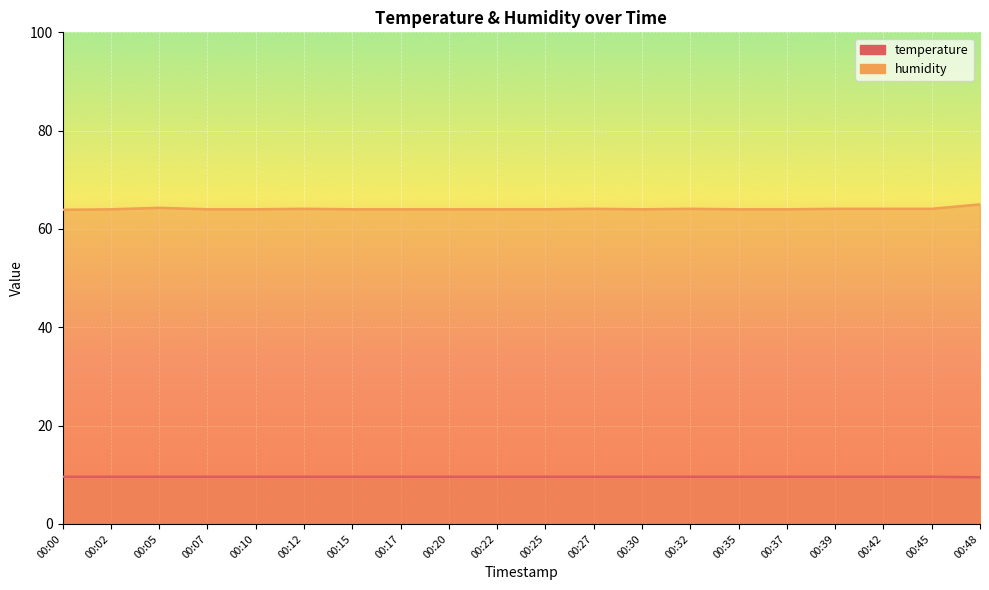

Reading left to right, transcribe all the data shown in this chart.

temperature: 00:00=9.6	00:02=9.6	00:05=9.6	00:07=9.6	00:10=9.6	00:12=9.6	00:15=9.6	00:17=9.6	00:20=9.6	00:22=9.6	00:25=9.6	00:27=9.6	00:30=9.6	00:32=9.6	00:35=9.6	00:37=9.6	00:39=9.6	00:42=9.6	00:45=9.6	00:48=9.5
humidity: 00:00=63.9	00:02=64.0	00:05=64.3	00:07=64.0	00:10=64.0	00:12=64.1	00:15=64.0	00:17=64.0	00:20=64.0	00:22=64.0	00:25=64.0	00:27=64.1	00:30=64.0	00:32=64.1	00:35=64.0	00:37=64.0	00:39=64.1	00:42=64.1	00:45=64.1	00:48=65.0